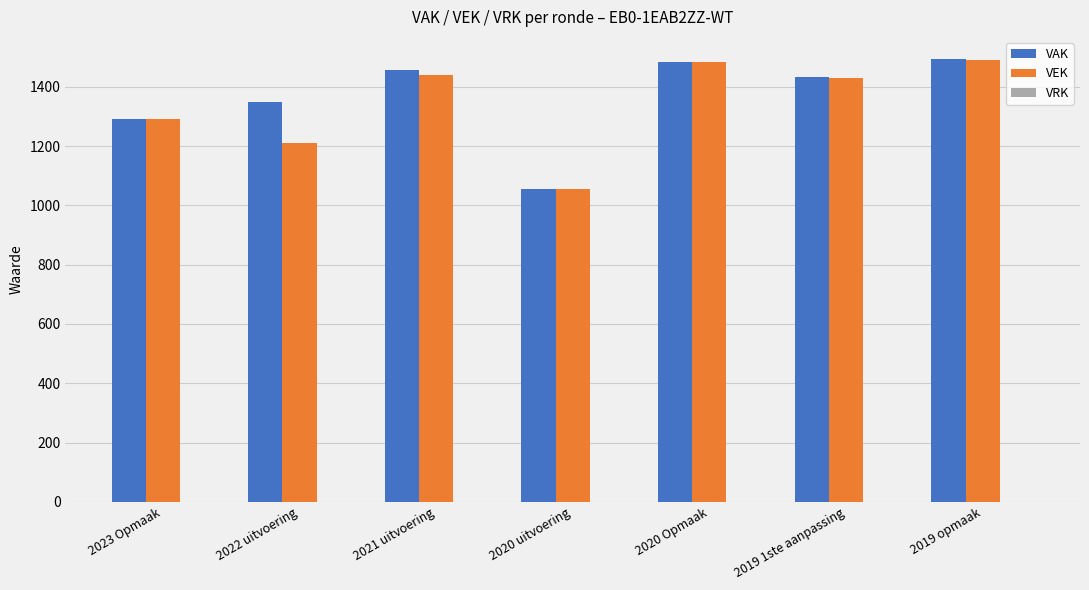

What is the greatest value displayed?

1494